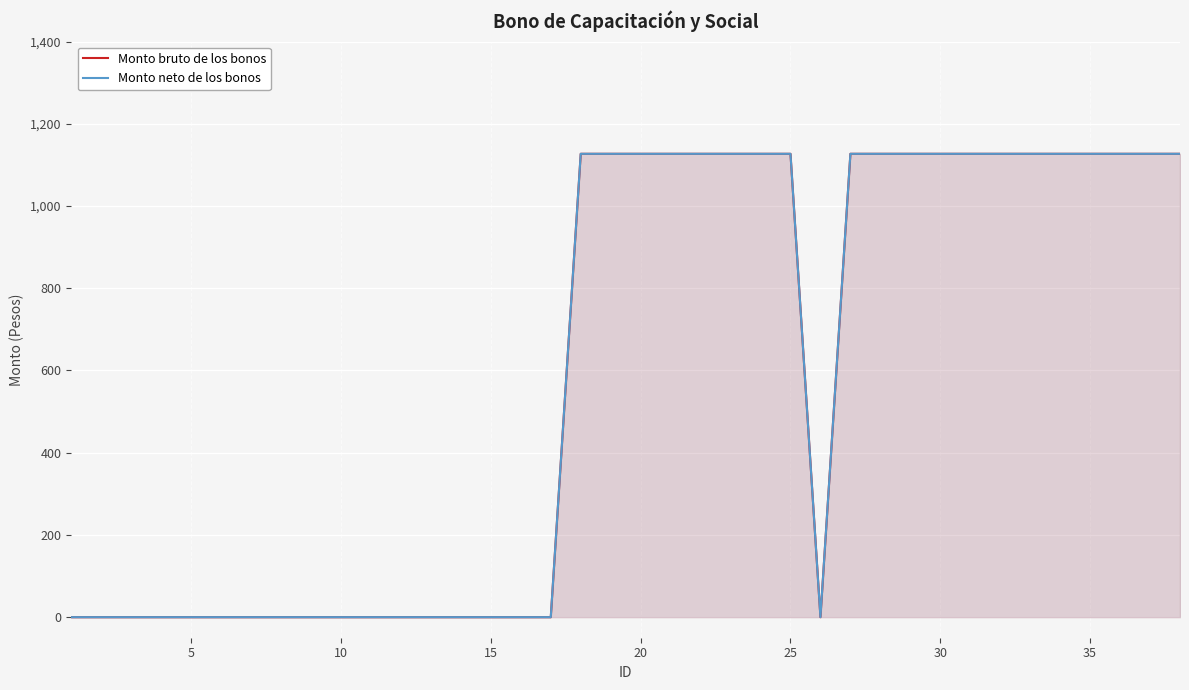

List the series in order of their peak value, highest first.

Monto bruto de los bonos, Monto neto de los bonos